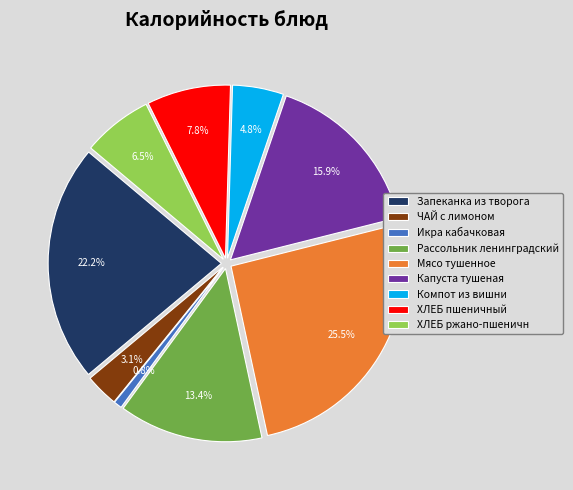

To the nearest percent, what is the difference between the largest and smallest slice percentages?

25%